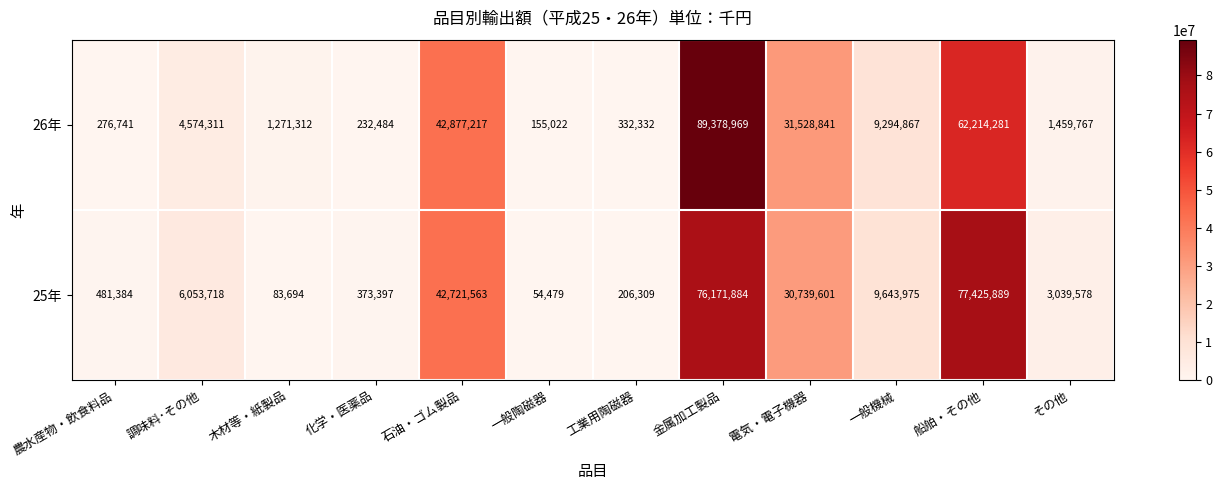

At which category does the chart reach its minimum across all series?

一般陶磁器